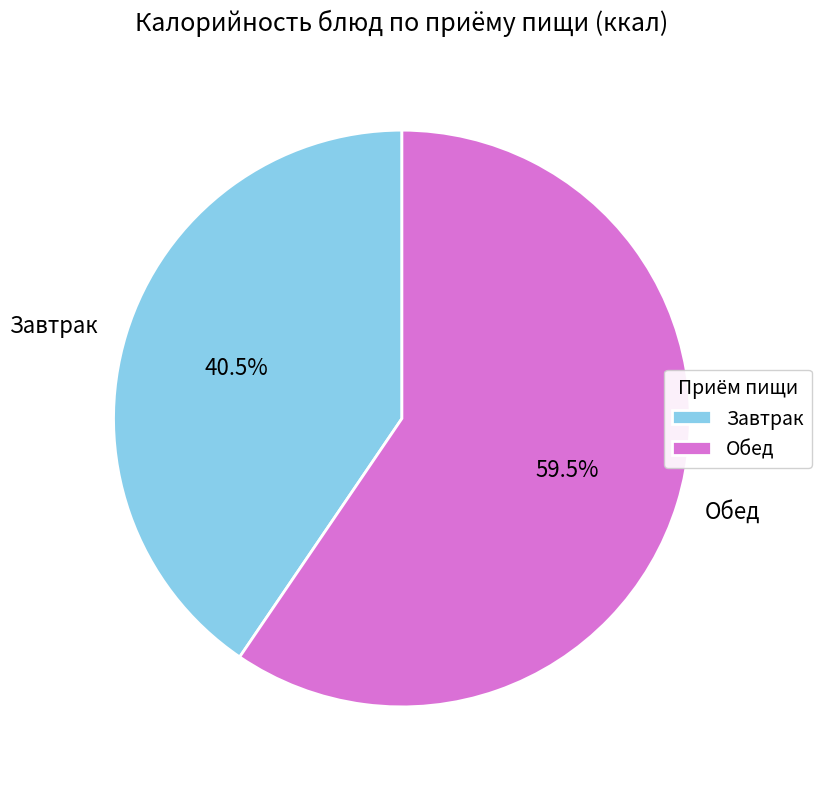

Rank the categories by value from highest to lowest.

Обед, Завтрак